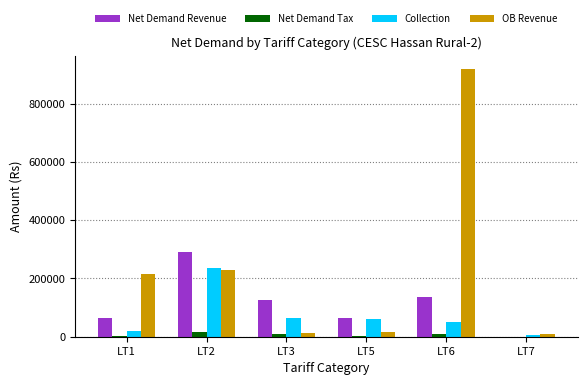

What is the average value of the Collection series?

72531.2